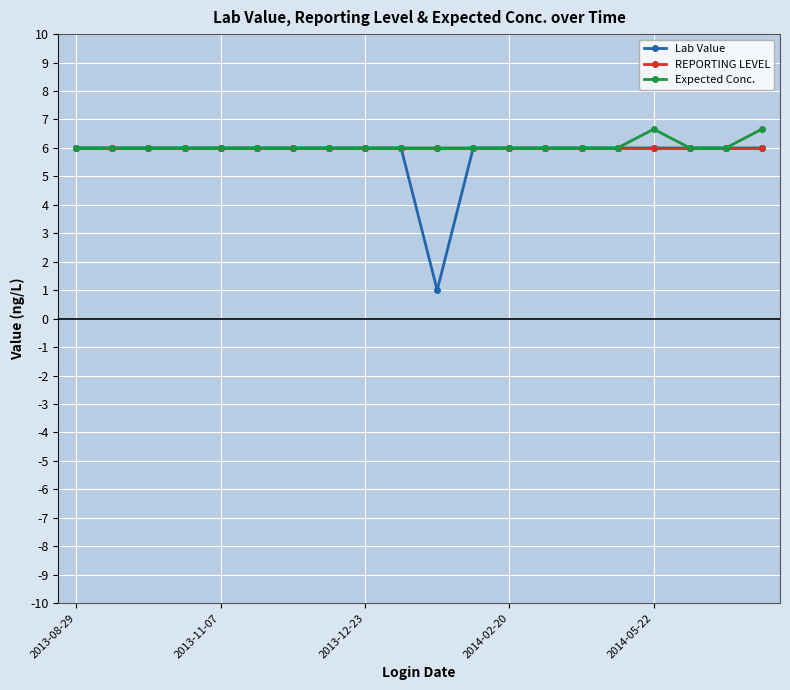

What is the highest value of the Lab Value series?

6.0